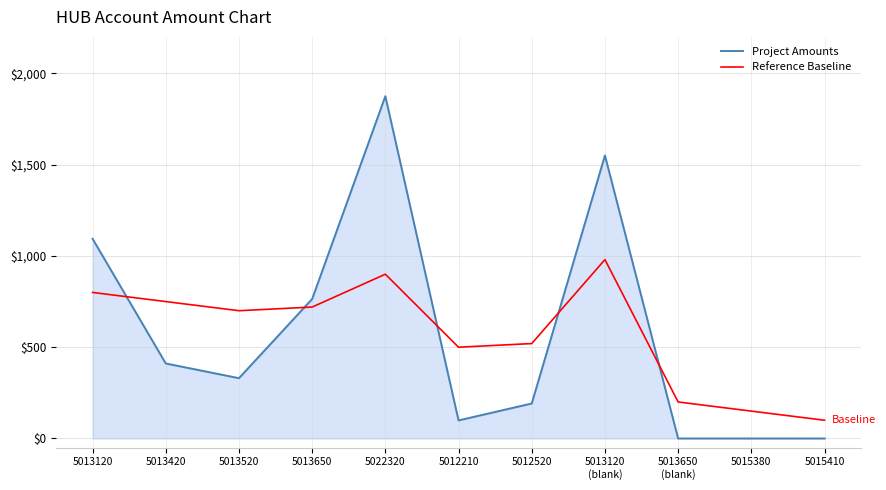

The value of Reference Baseline at 5012210 is 124.8. True or false?

False